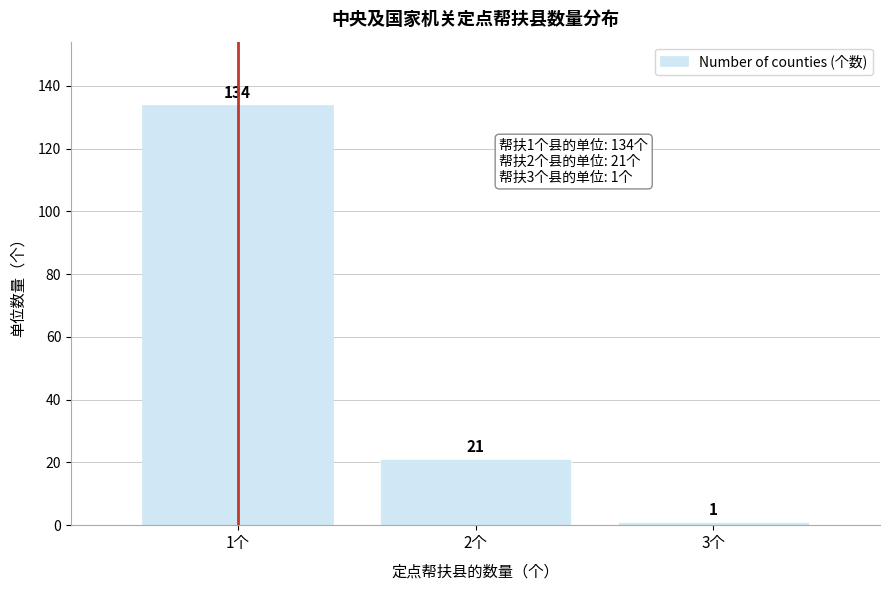

Reading left to right, what are all the values shown in this chart?

1个=134	2个=21	3个=1